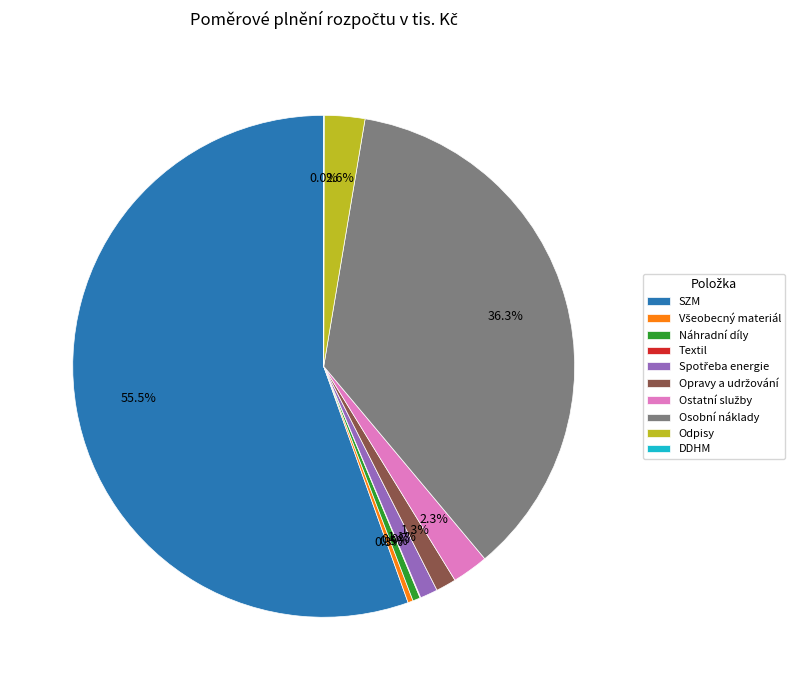

Does SZM account for over 50% of the chart?

Yes